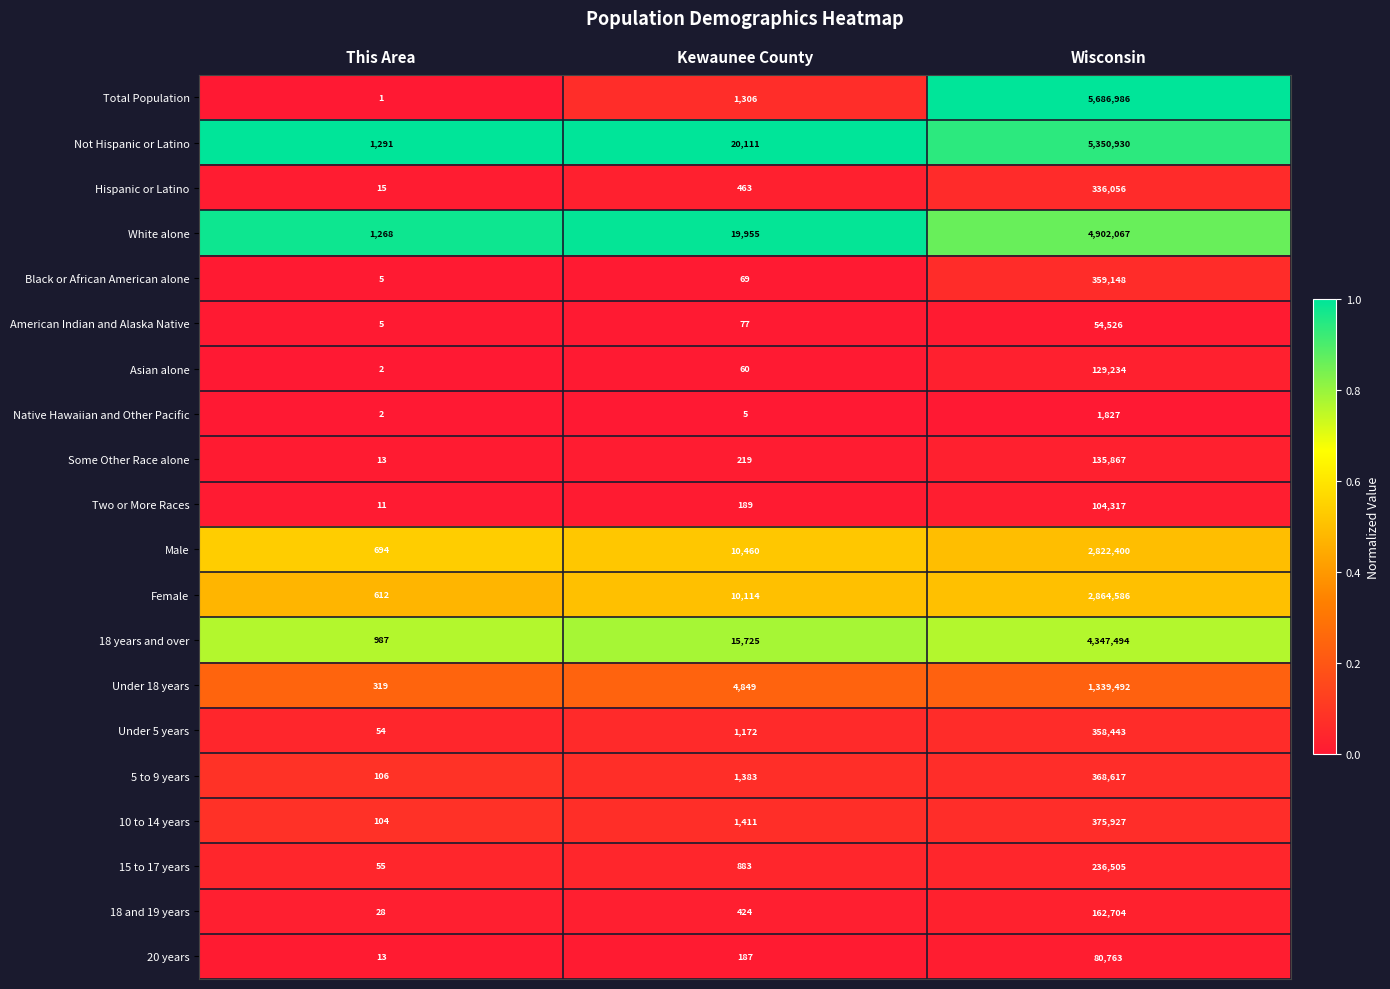

At which label is Total Population closest to 2843493?

Kewaunee County